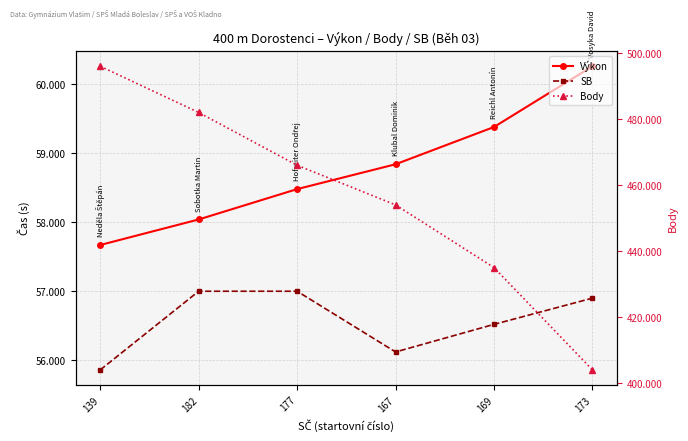

Count the Body values in the range 435 to 482.

4